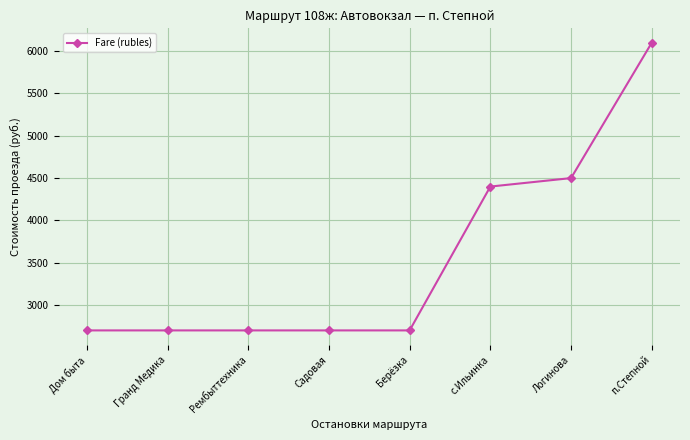

What is the minimum value shown in the chart?

2700